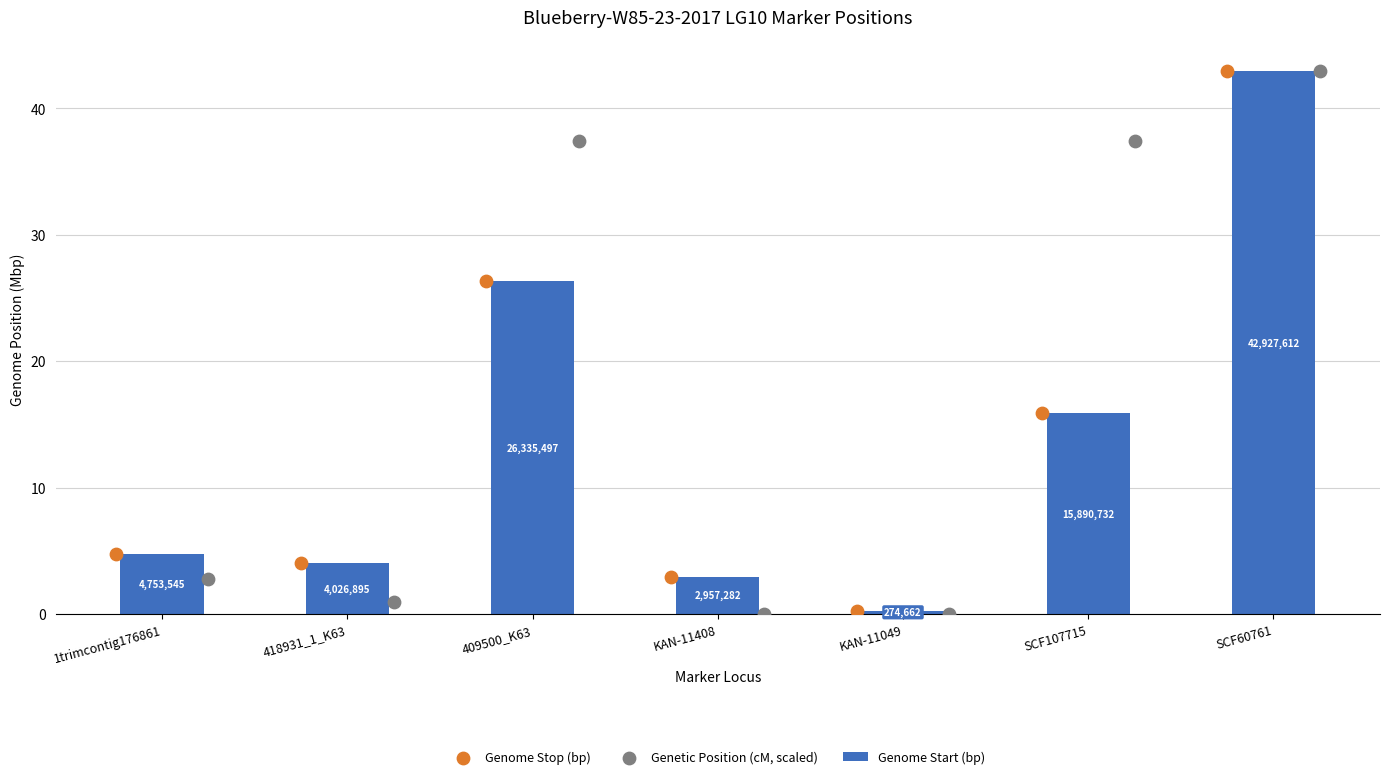

Which series reaches the maximum Y coordinate?

Genome Stop (bp)